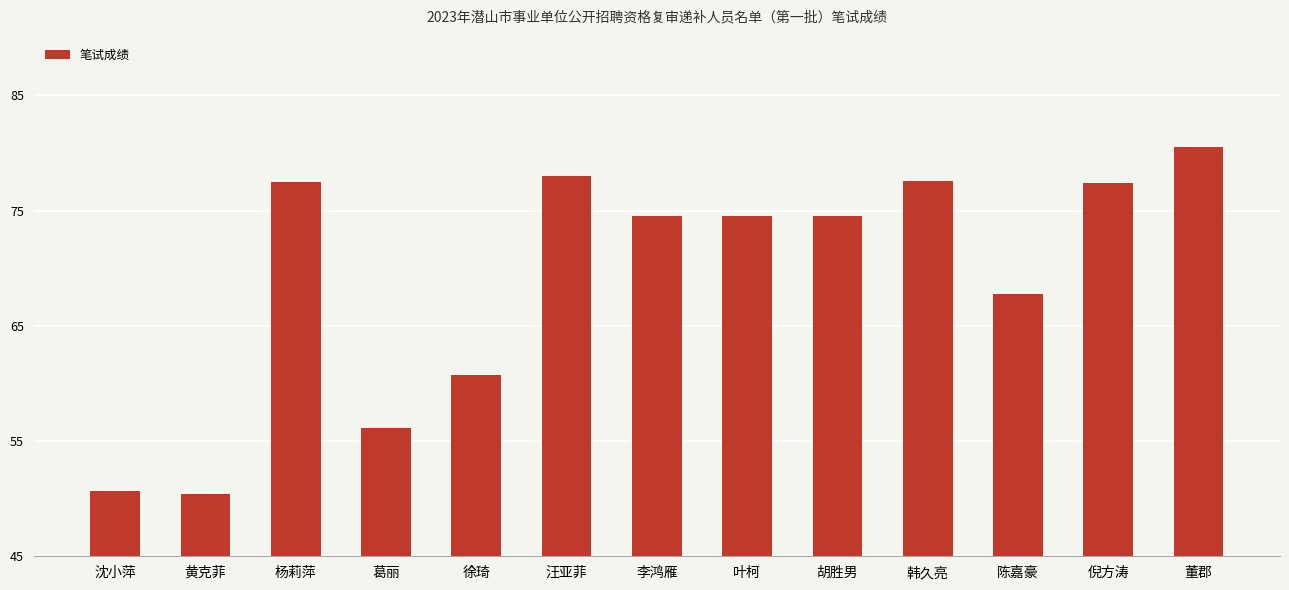

Is it true that the value at 李鸿雁 is 104.9?

False